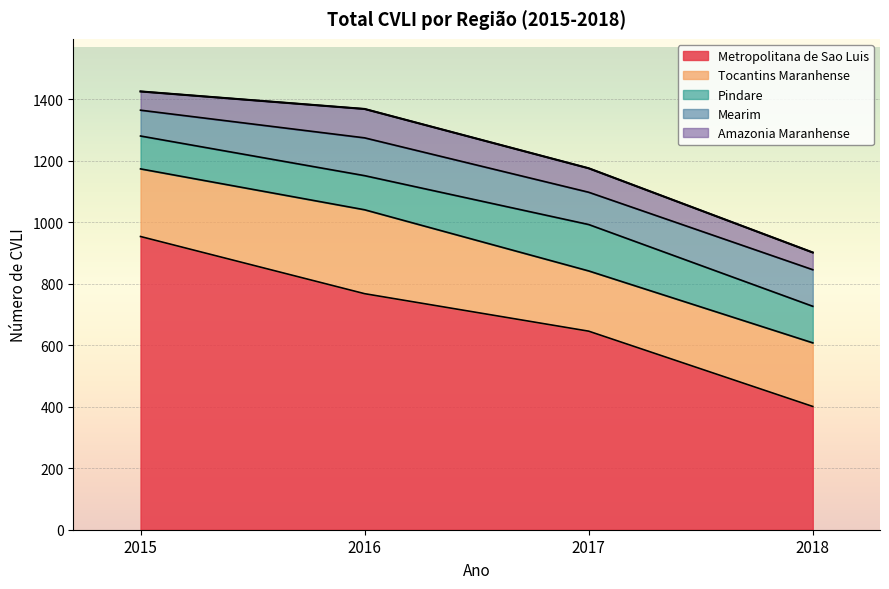

The value of Mearim at 2016 is 123. True or false?

True